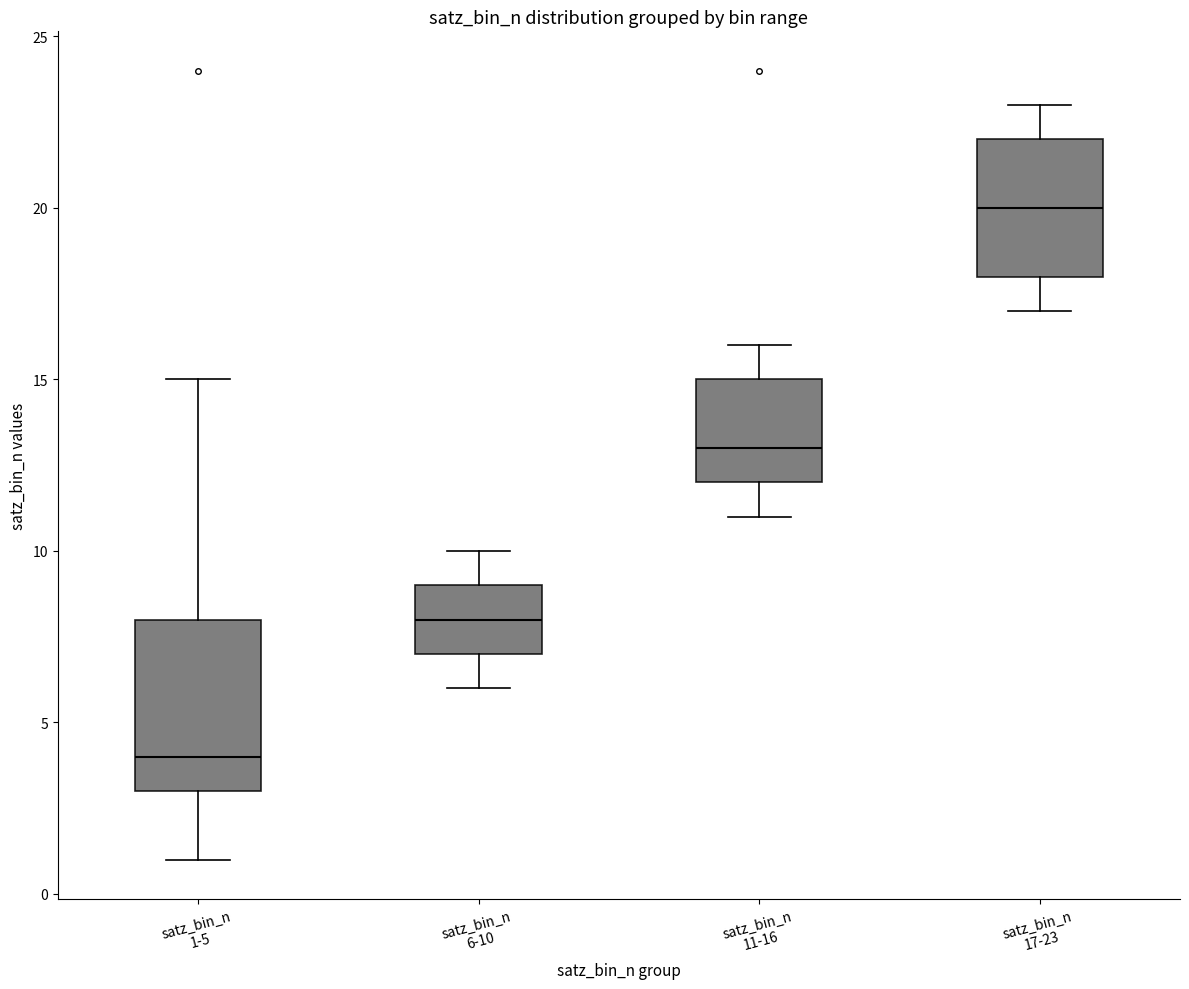

Where does the upper whisker of the box for satz_bin_n 17-23 end on the y-axis? The values are not printed on the chart, so give them approximately, as read against the axis.

23